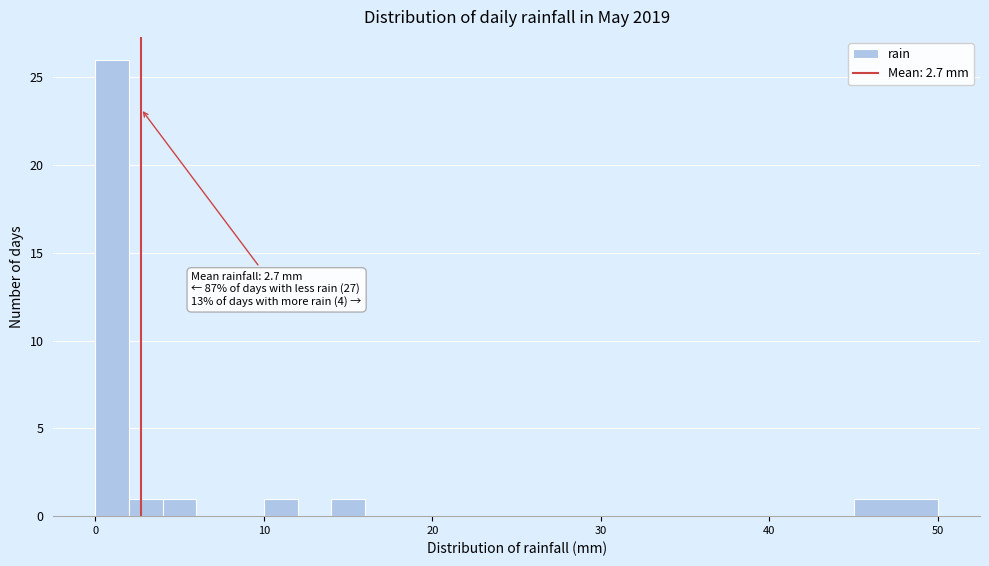

Read against the x-axis, roughly where is the centre of the tallest bar?

1